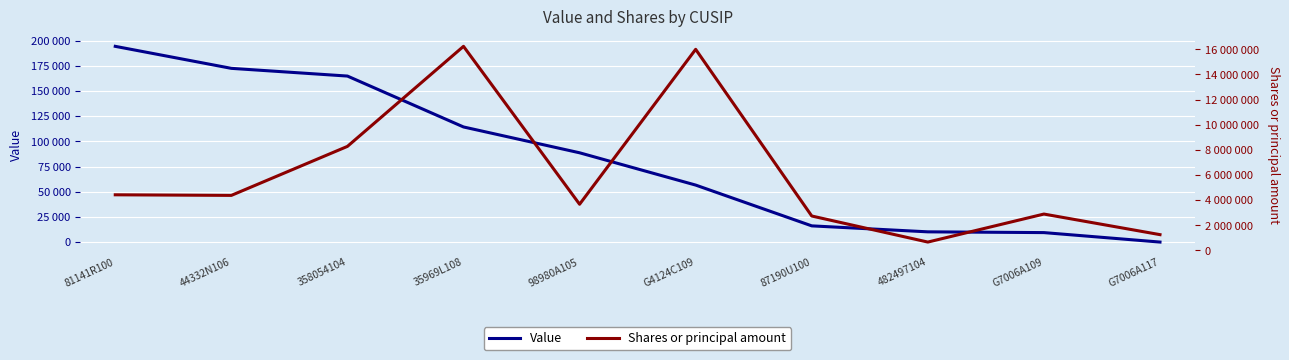

How many categories are shown in the chart?

10